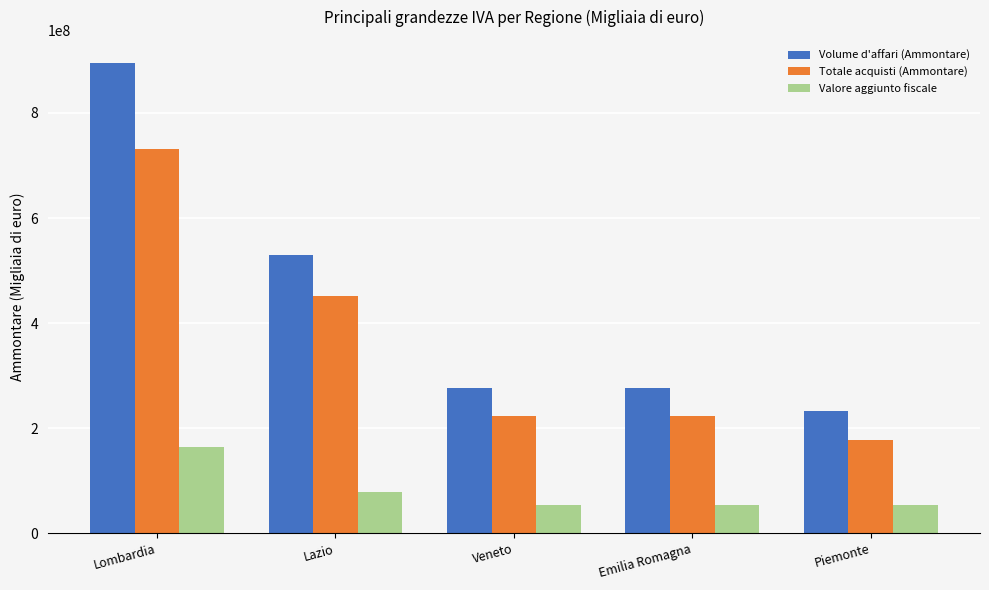

Which category has the lowest value in the Totale acquisti (Ammontare) series?

Piemonte